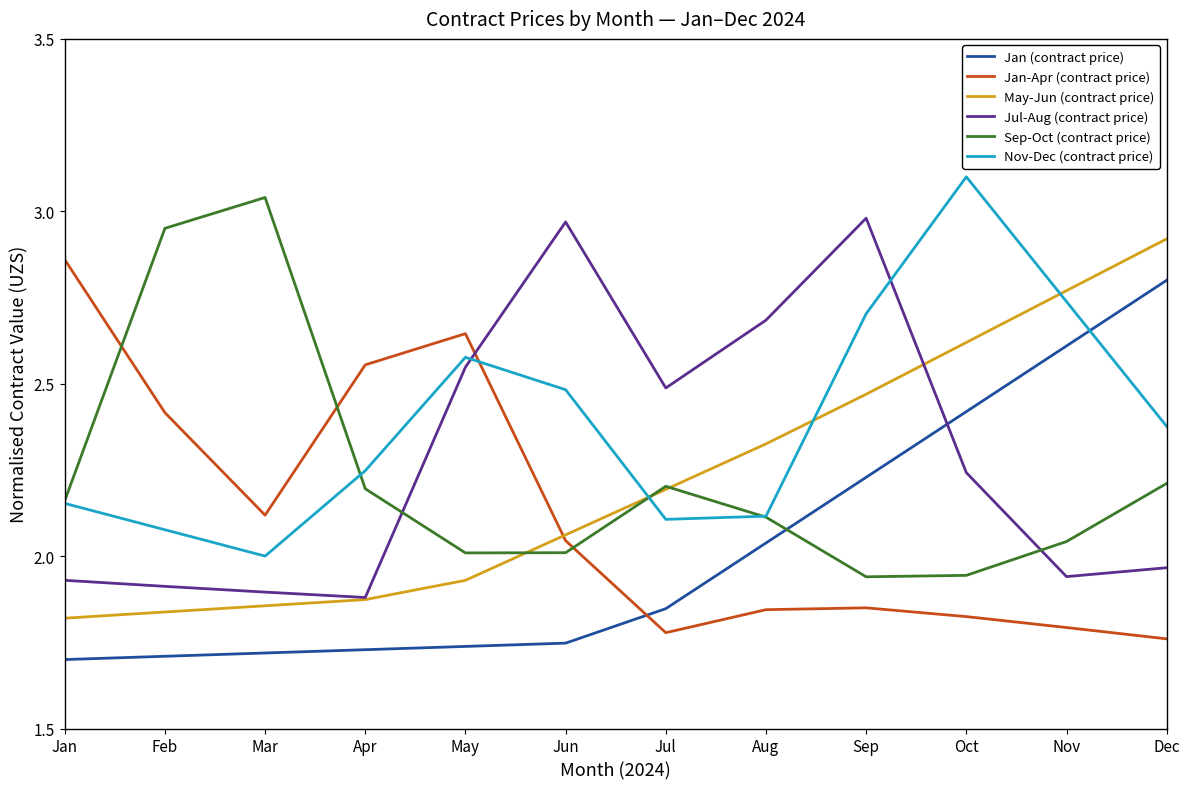

What is the sum of all Sep-Oct (contract price) values?

26.8